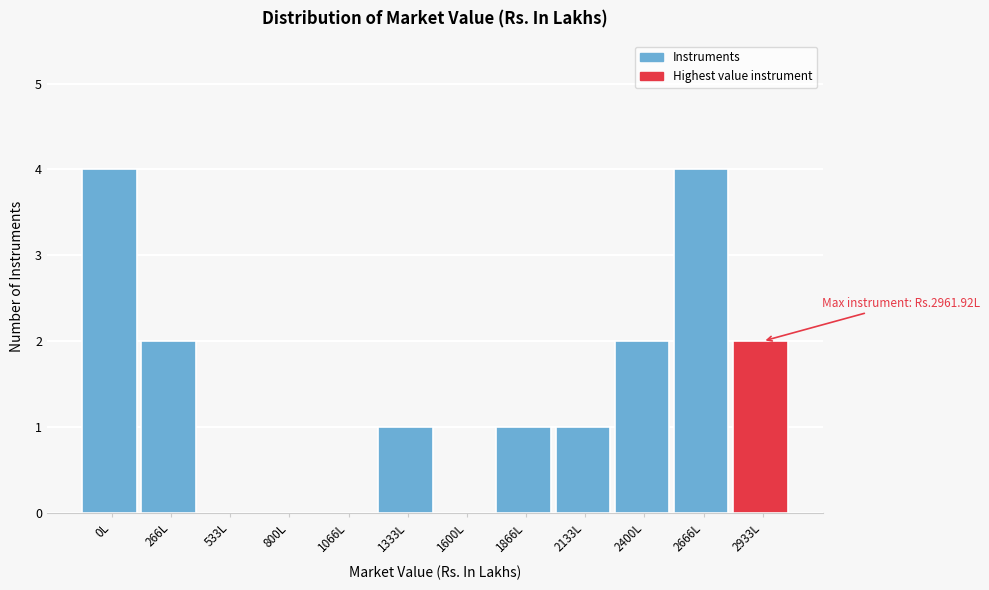

Reading right to left, transcribe all the data shown in this chart.

2933L=2	2666L=4	2400L=2	2133L=1	1866L=1	1600L=0	1333L=1	1066L=0	800L=0	533L=0	266L=2	0L=4